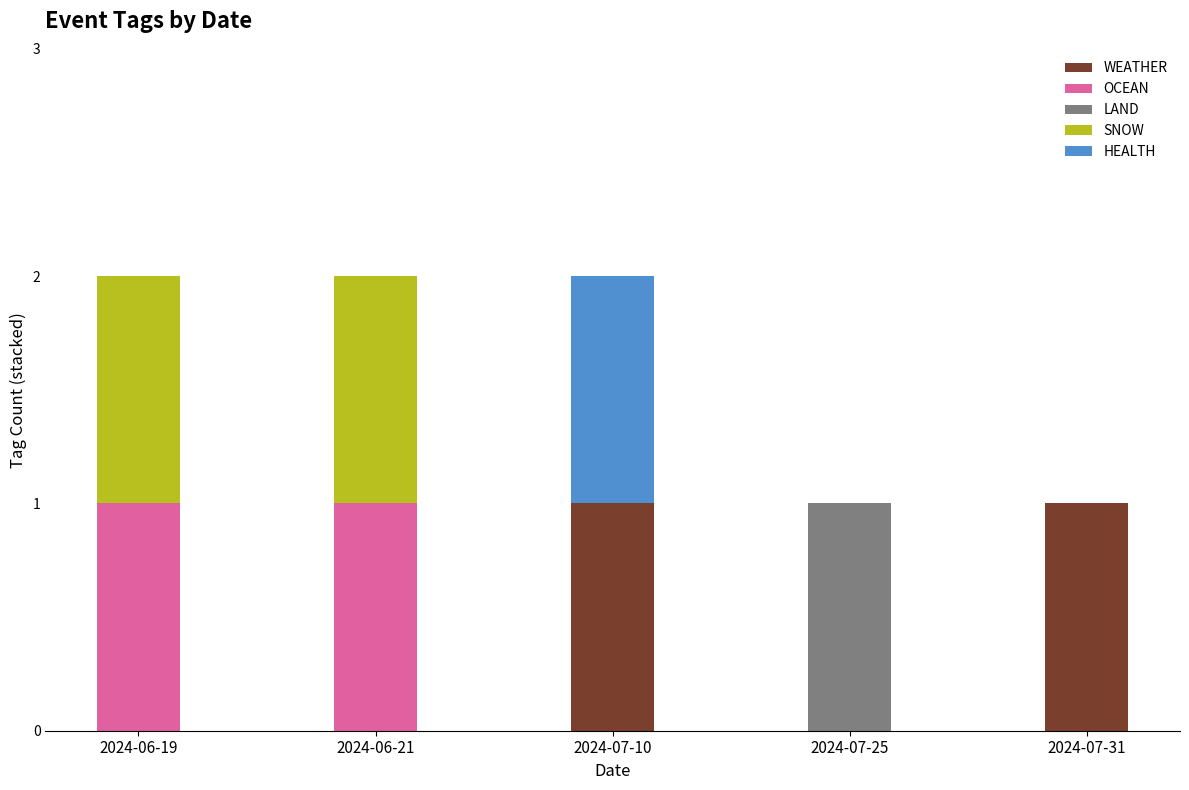

Are the bars horizontal?

No